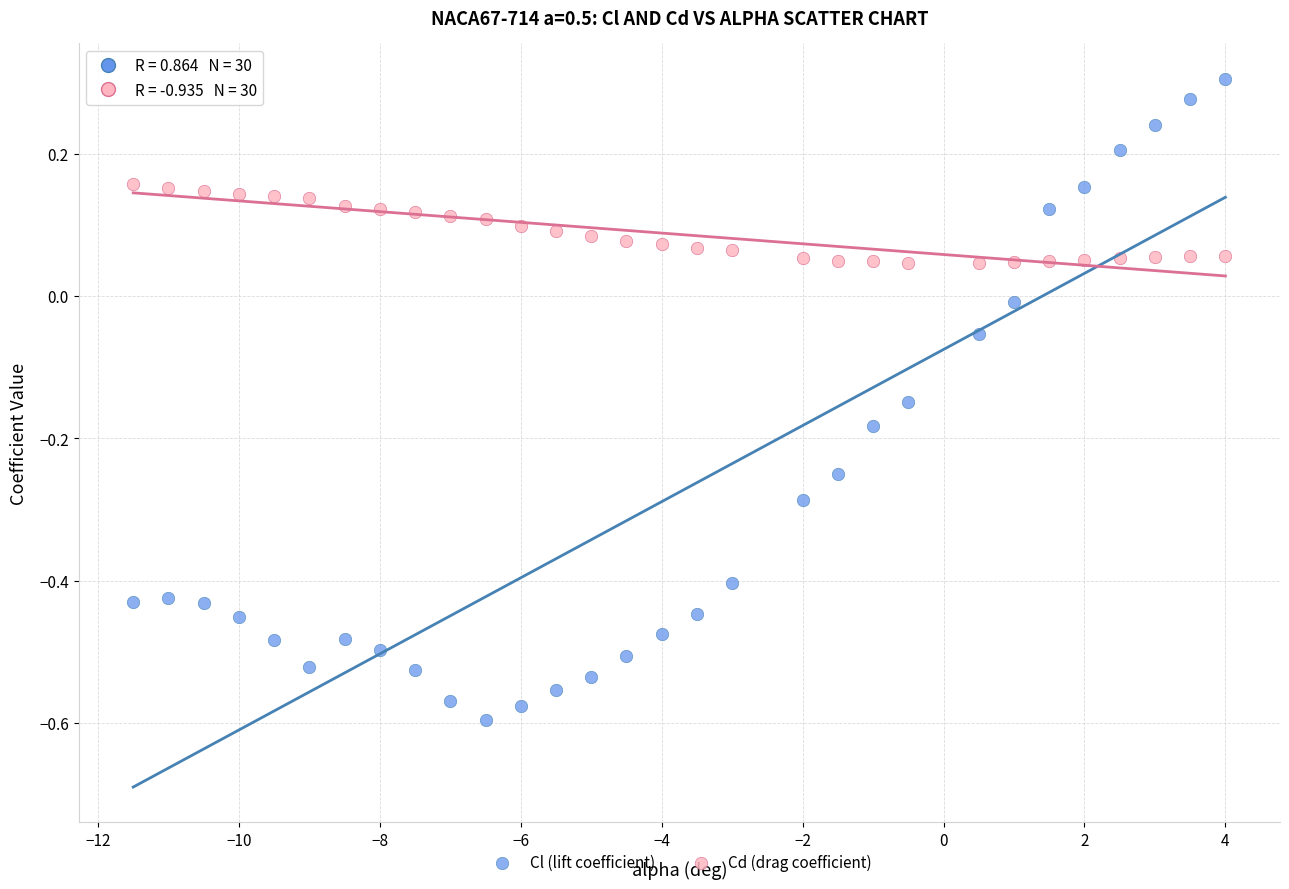

Across all data points, what is the range of Y values (max minus min)?

0.9